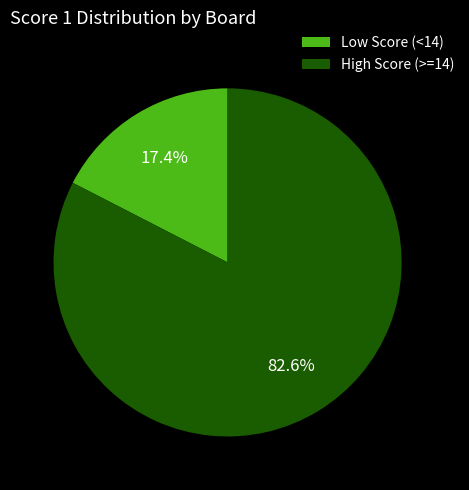

To the nearest percent, what is the difference between the largest and smallest slice percentages?

65%